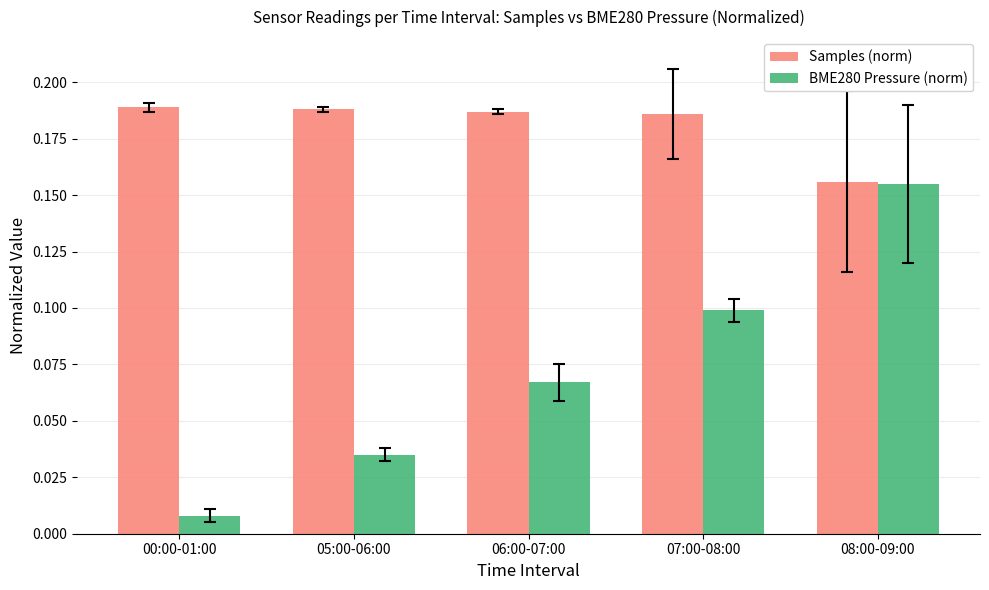

The Samples (norm) series shows 0.1 at 06:00-07:00. True or false?

False